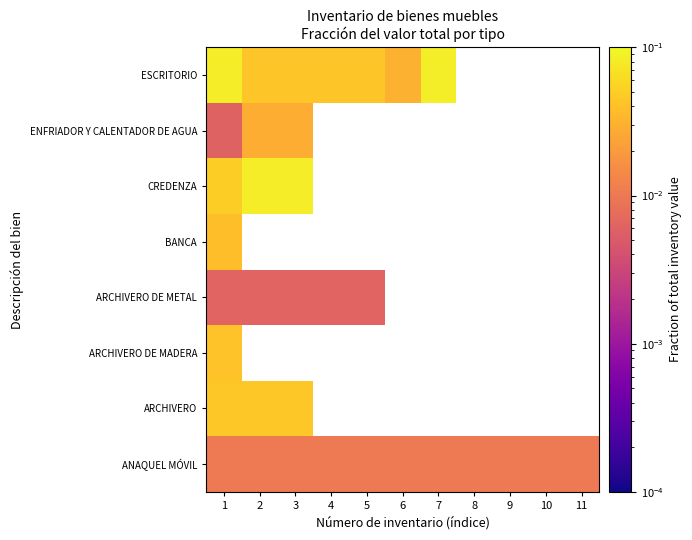

How many categories are shown in the chart?

11